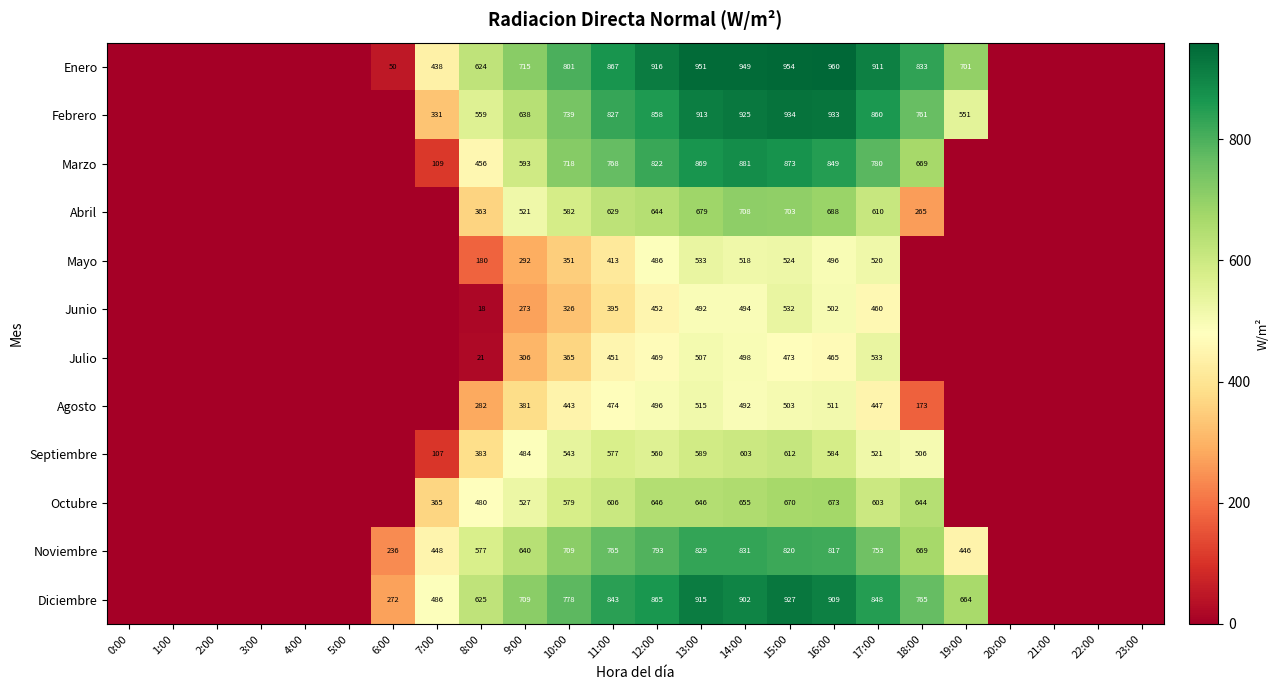

The Marzo series shows 822 at 12:00. True or false?

True